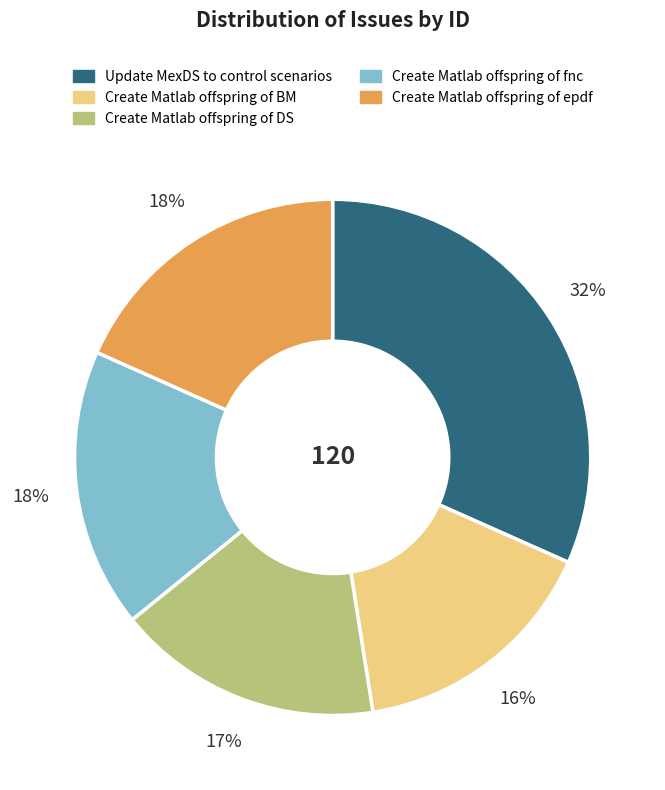

Is the sum of Create Matlab offspring of fnc and Update MexDS to control scenarios greater than half?

No